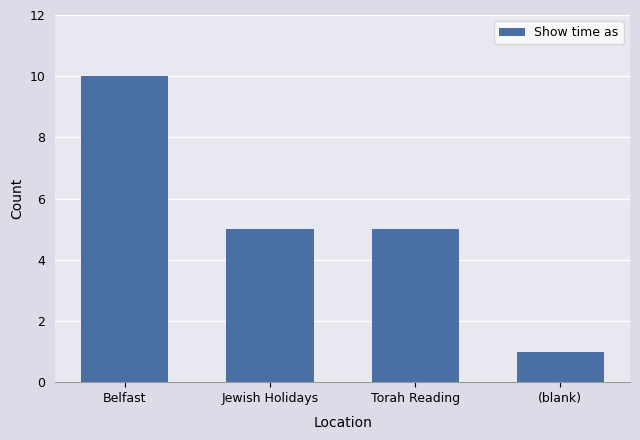

The chart shows a value of 5 at Jewish Holidays. True or false?

True